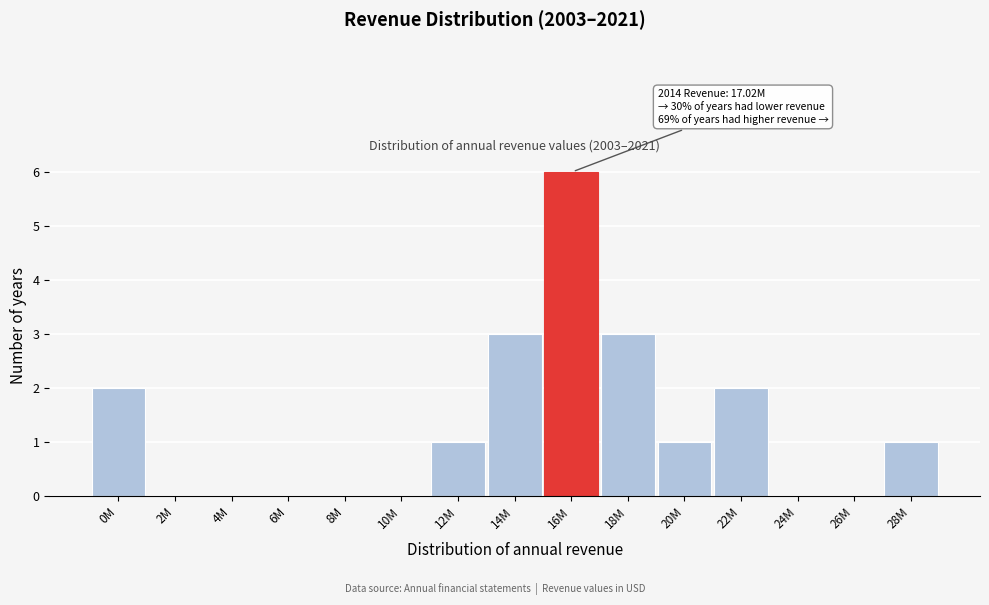

Reading left to right, transcribe all the data shown in this chart.

0M=2	2M=0	4M=0	6M=0	8M=0	10M=0	12M=1	14M=3	16M=6	18M=3	20M=1	22M=2	24M=0	26M=0	28M=1